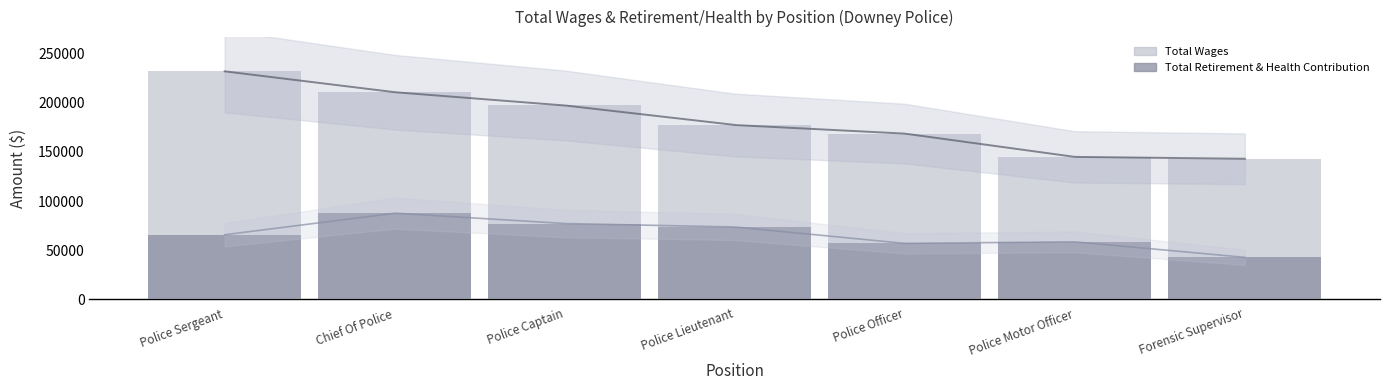

What is the label of the 3rd bar from the left?

Police Captain